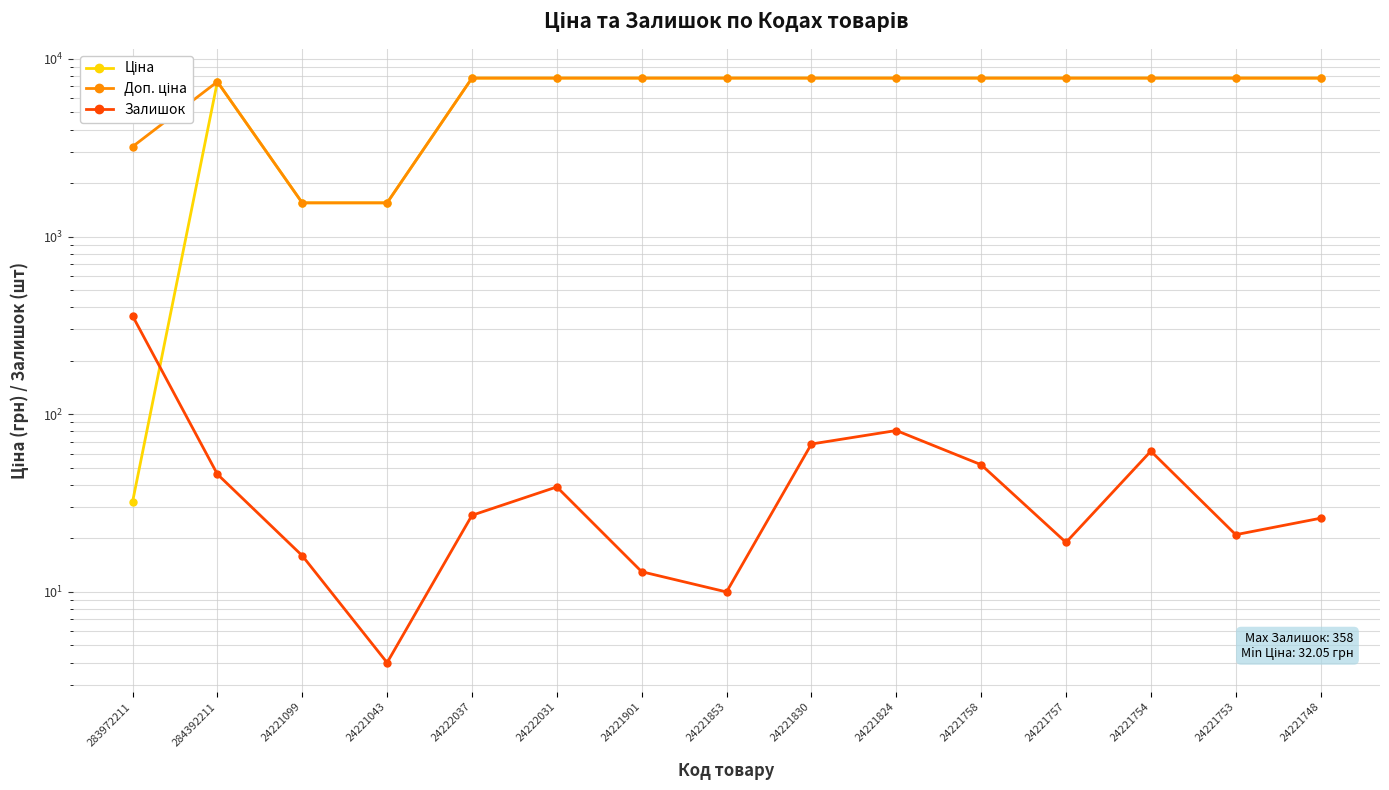

Which series changed the most between 24221043 and 24221748?

Ціна